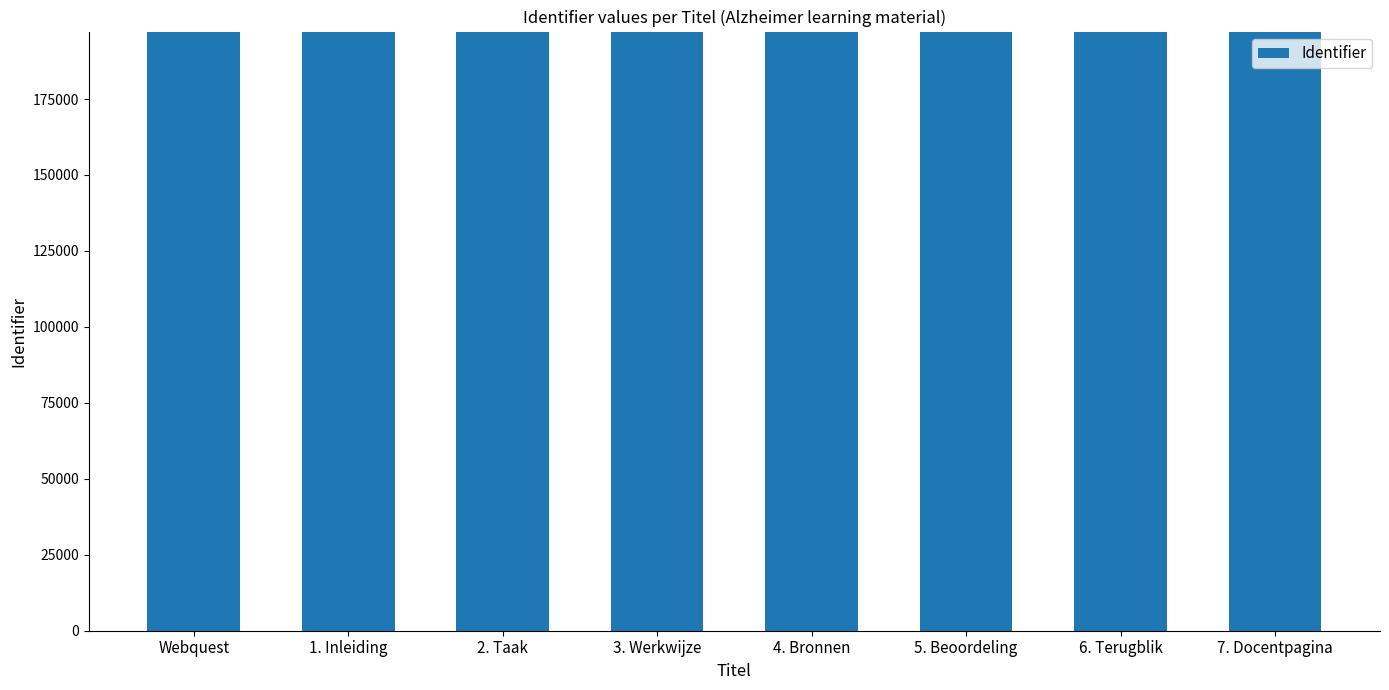

Count the number of data series in this chart.

1